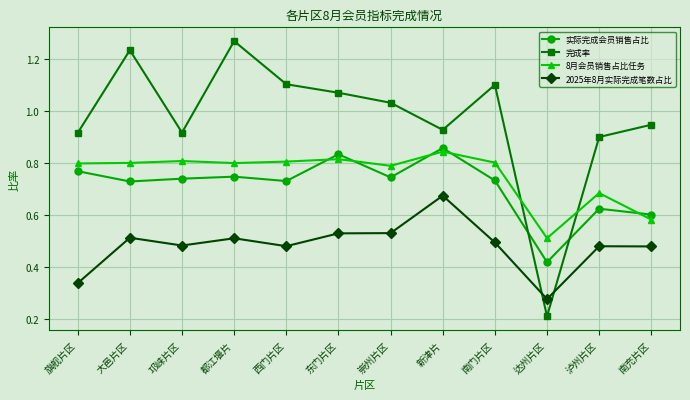

Count the 实际完成会员销售占比 values in the range 0 to 1.

12